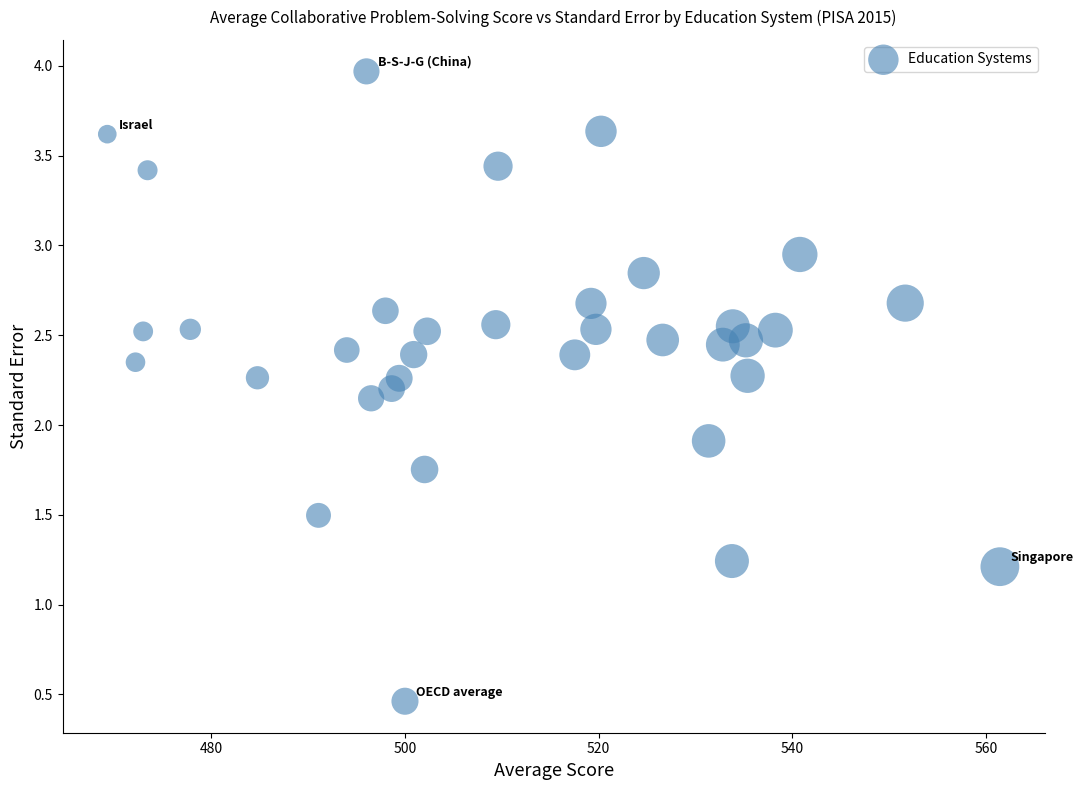

What Y value in the scatter plot is closest to 2?

1.9